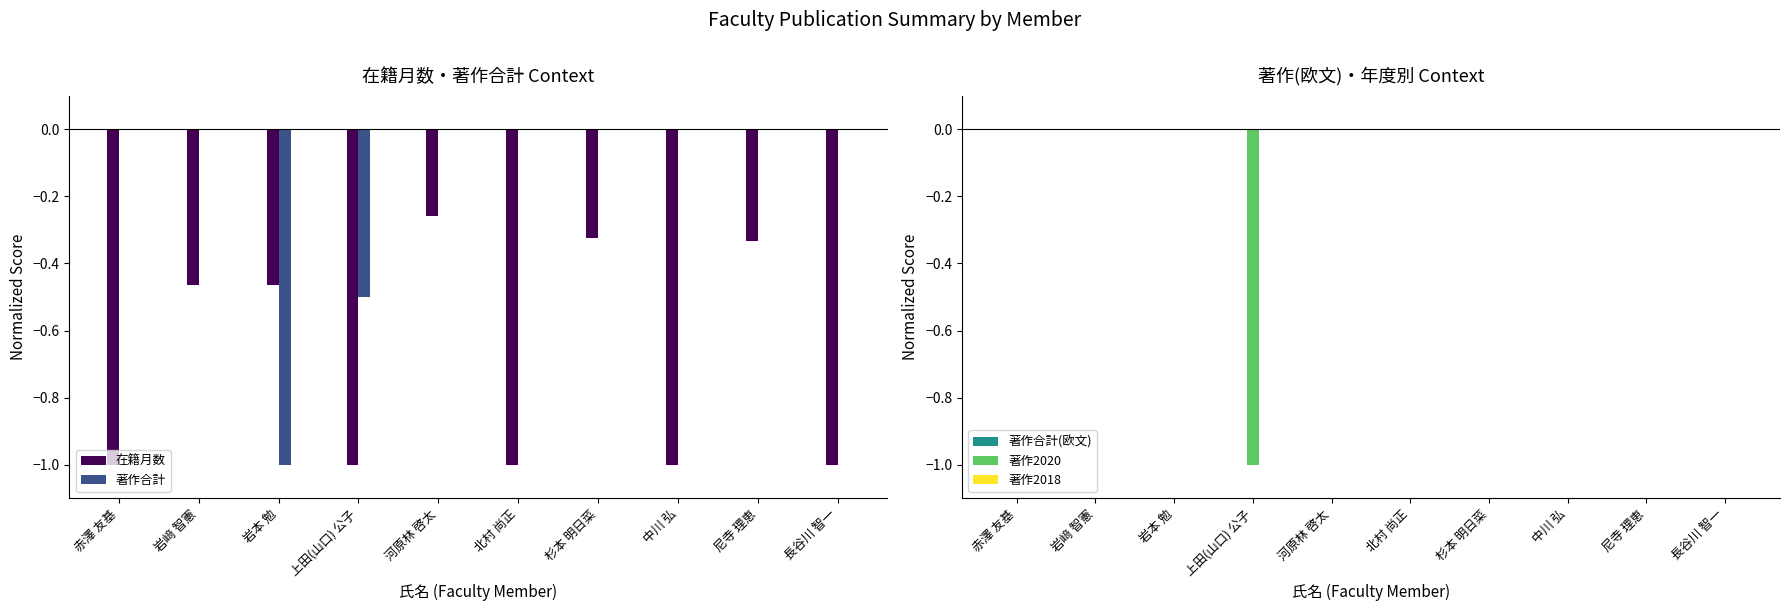

How many values in the 著作合計 series are below 0?

2